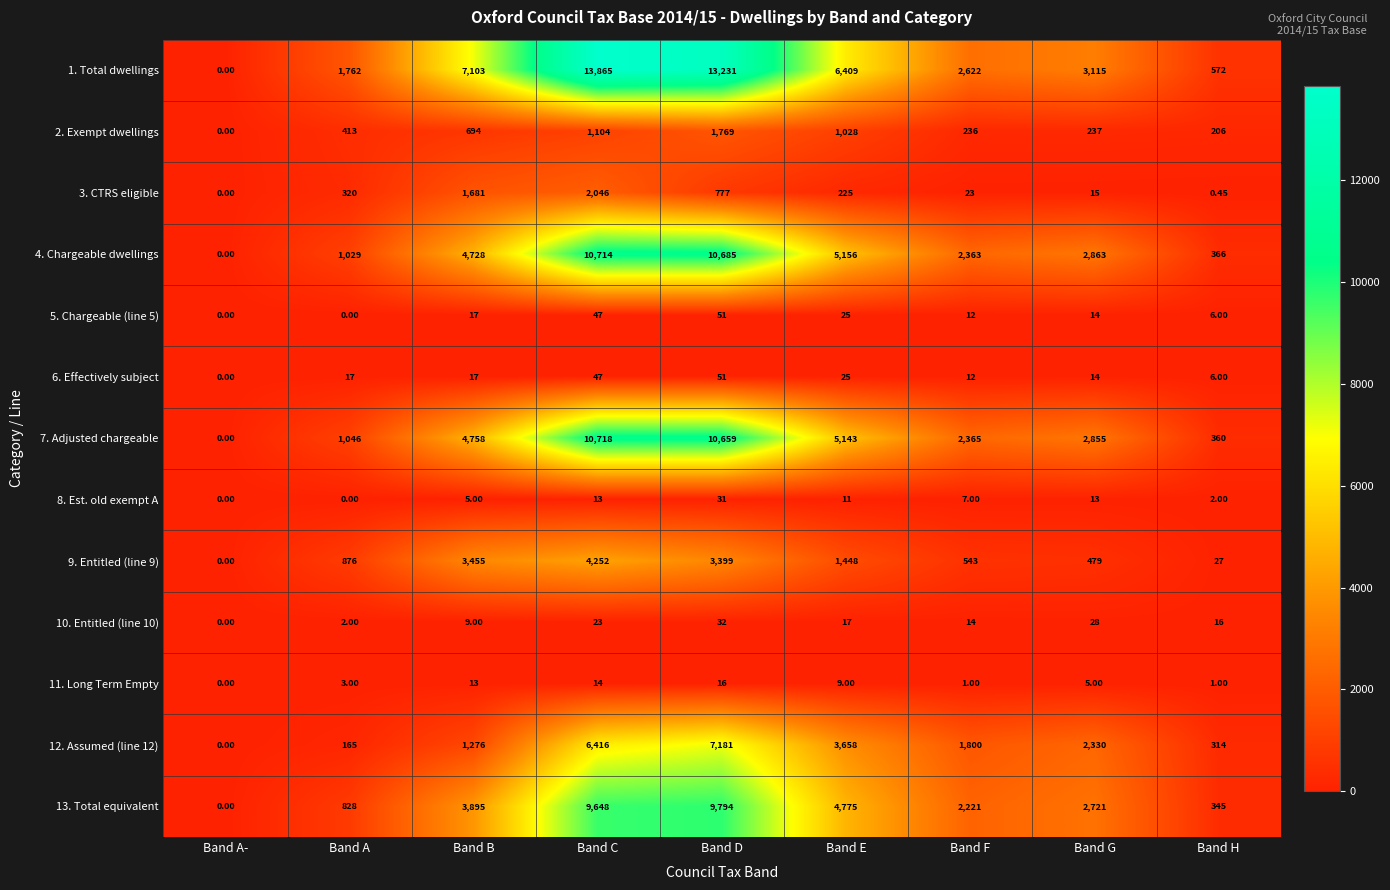

Which category has the lowest value in the 2. Exempt dwellings series?

Band A-